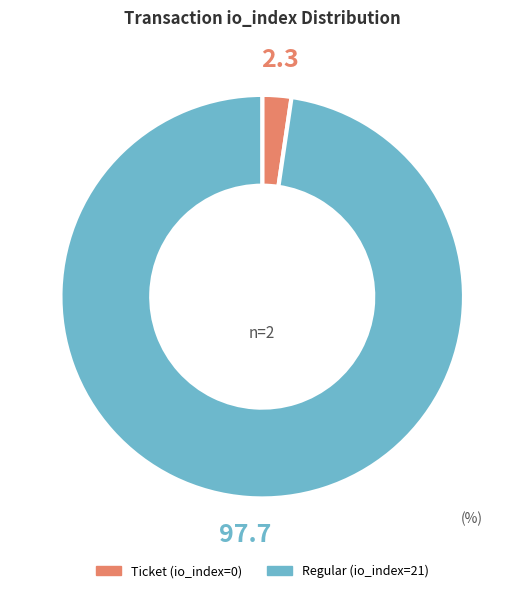

Which has a higher value, Regular (io_index=21) or Ticket (io_index=0)?

Regular (io_index=21)